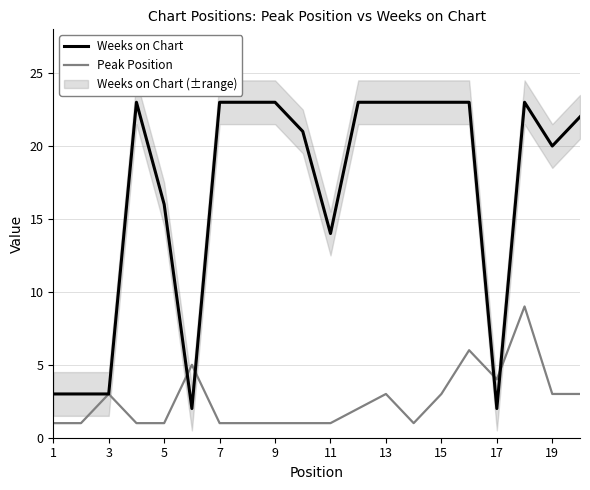

The Peak Position series shows 1 at 9. True or false?

True